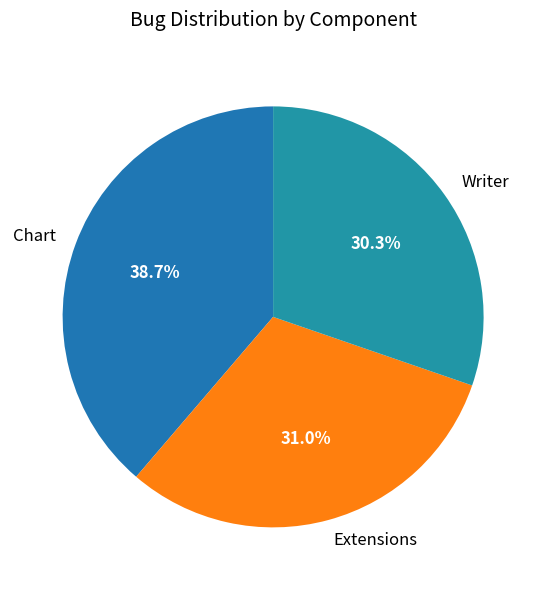

What percentage is the Chart slice, to the nearest percent?

39%